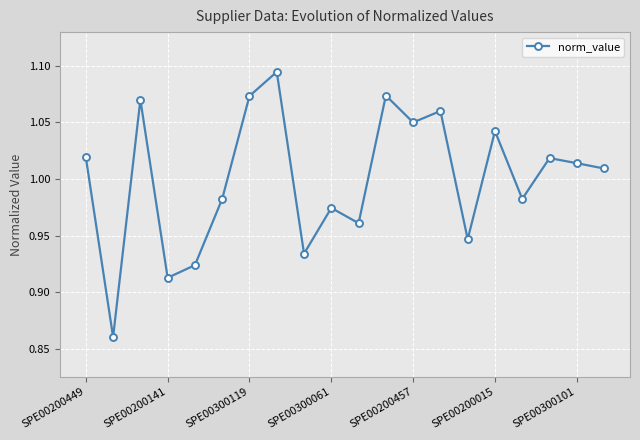

How many interior local peaks (higher than both neighbors) does the data have?

7